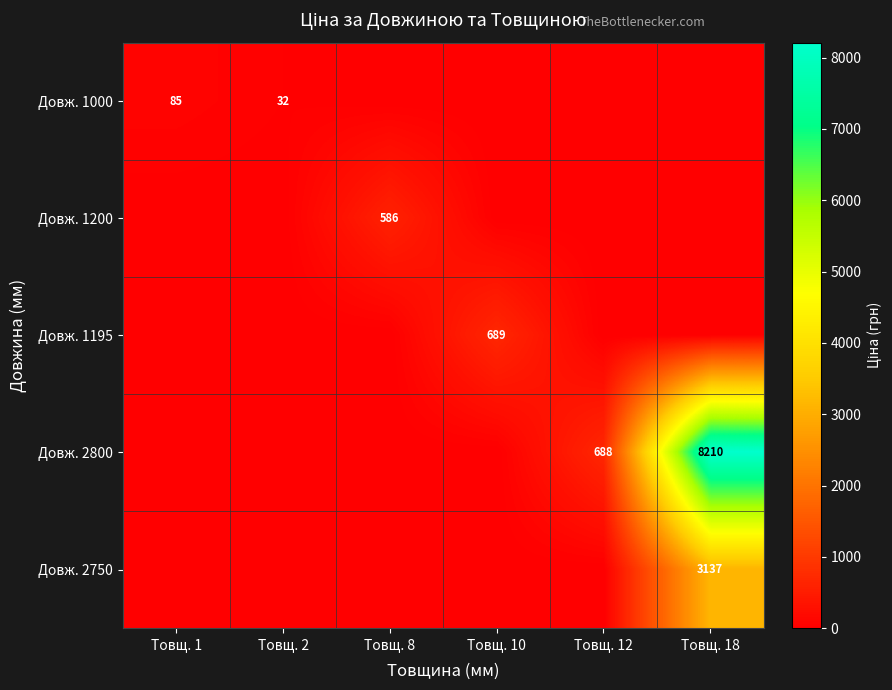

Is it true that Довж. 2800 equals 688 at Товщ. 12?

True